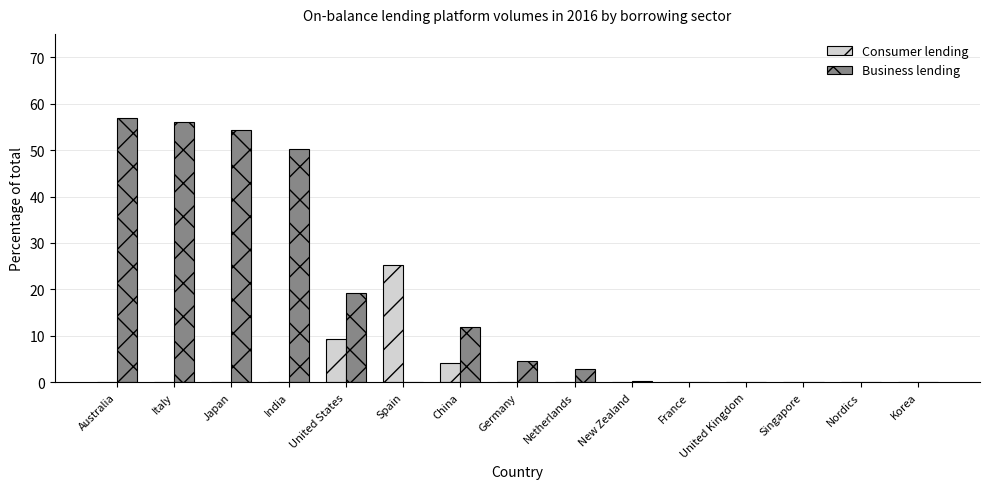

What is the sum of the Consumer lending values at France and China?

4.1